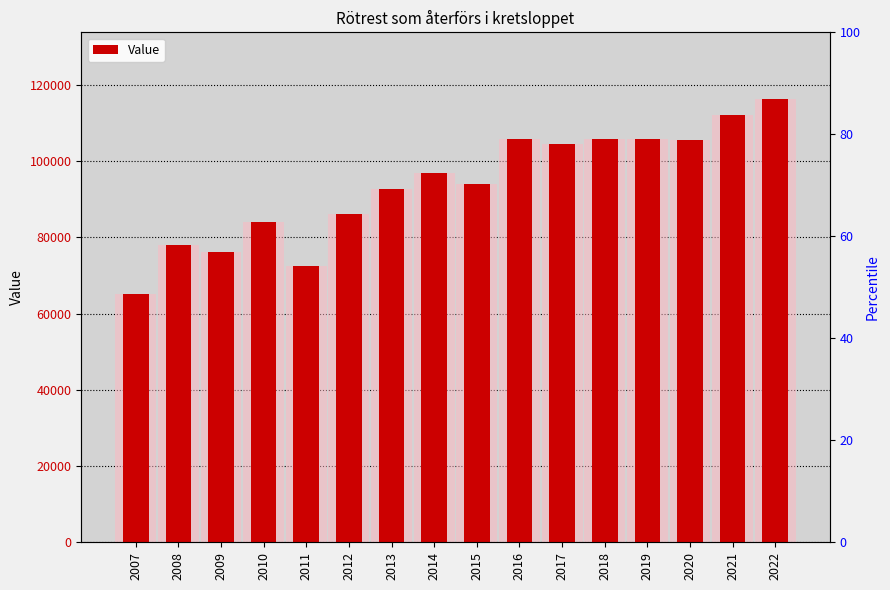

Is it true that the value at 2012 is 86055?

True